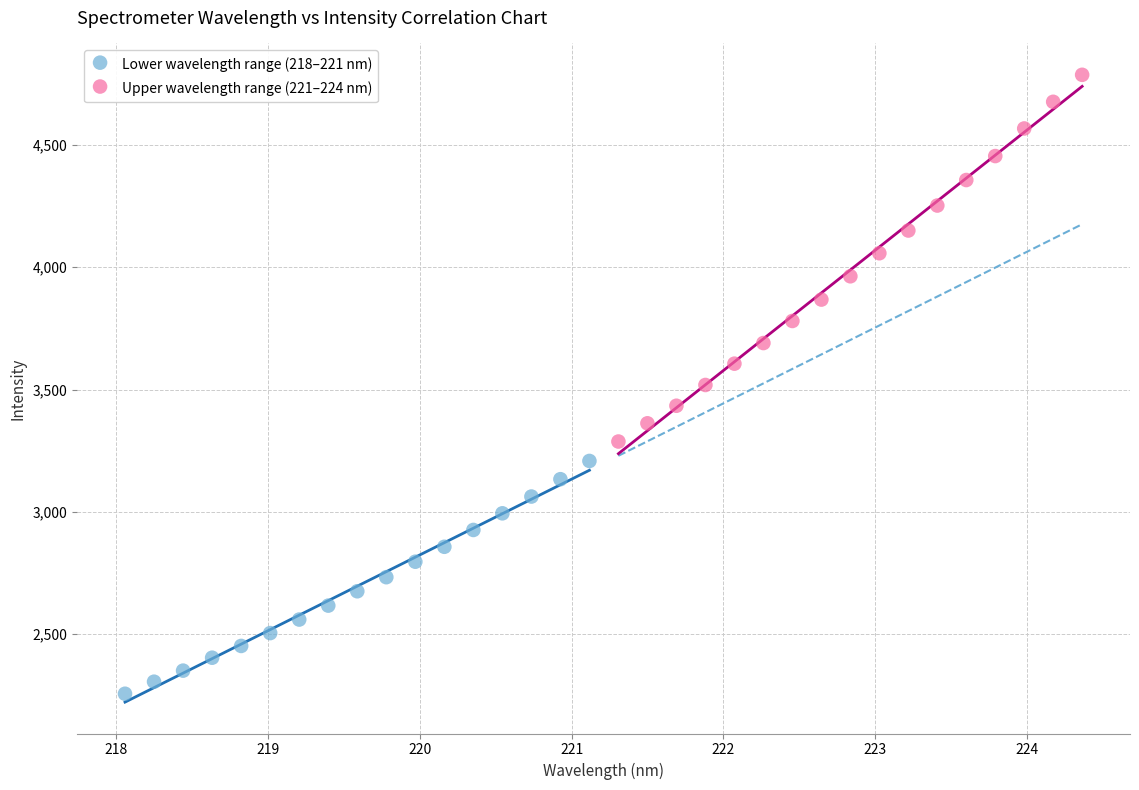

Which series reaches the minimum Y coordinate?

Lower wavelength range (218–221 nm)